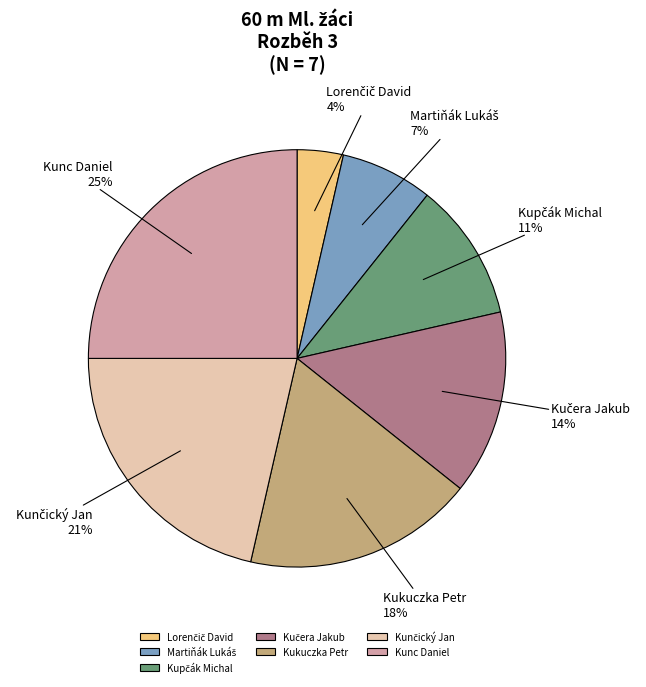

The Kukuczka Petr slice represents 18% of the pie. True or false?

True